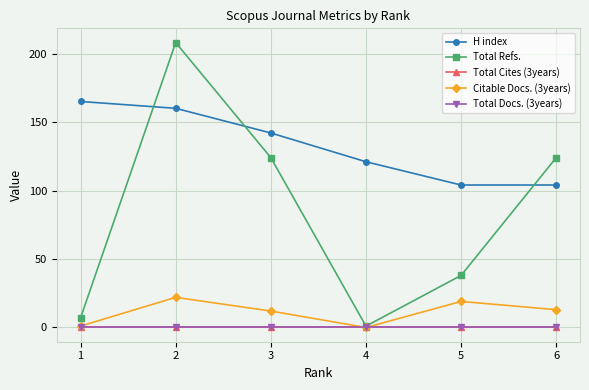

What is the maximum value shown in the chart?

208